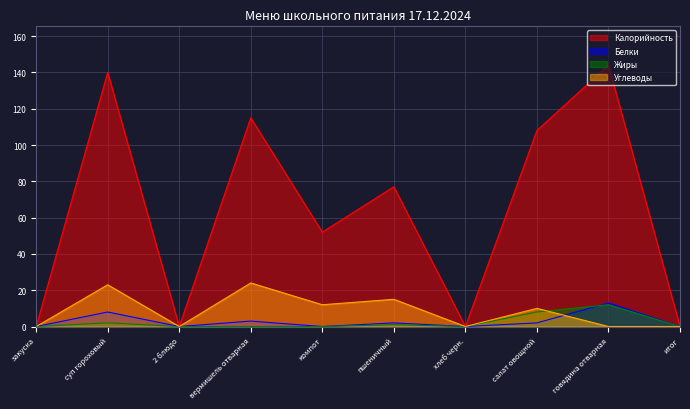

How many lines are shown in the chart?

4